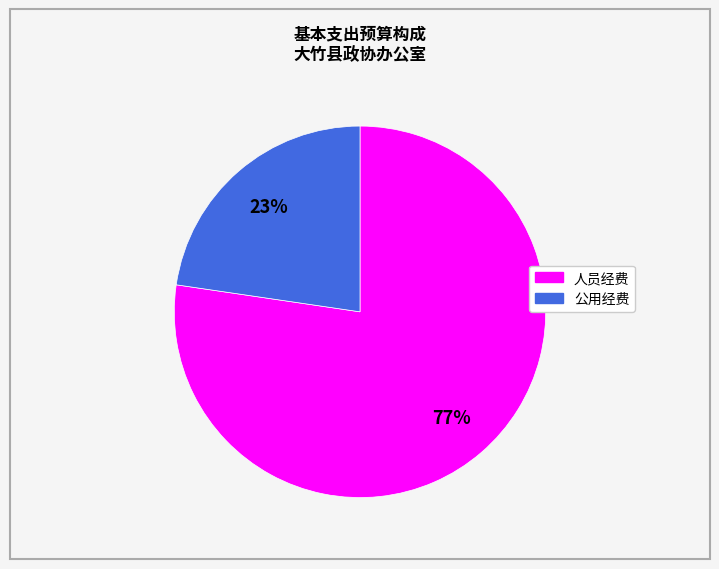

Which slice is the smallest?

公用经费